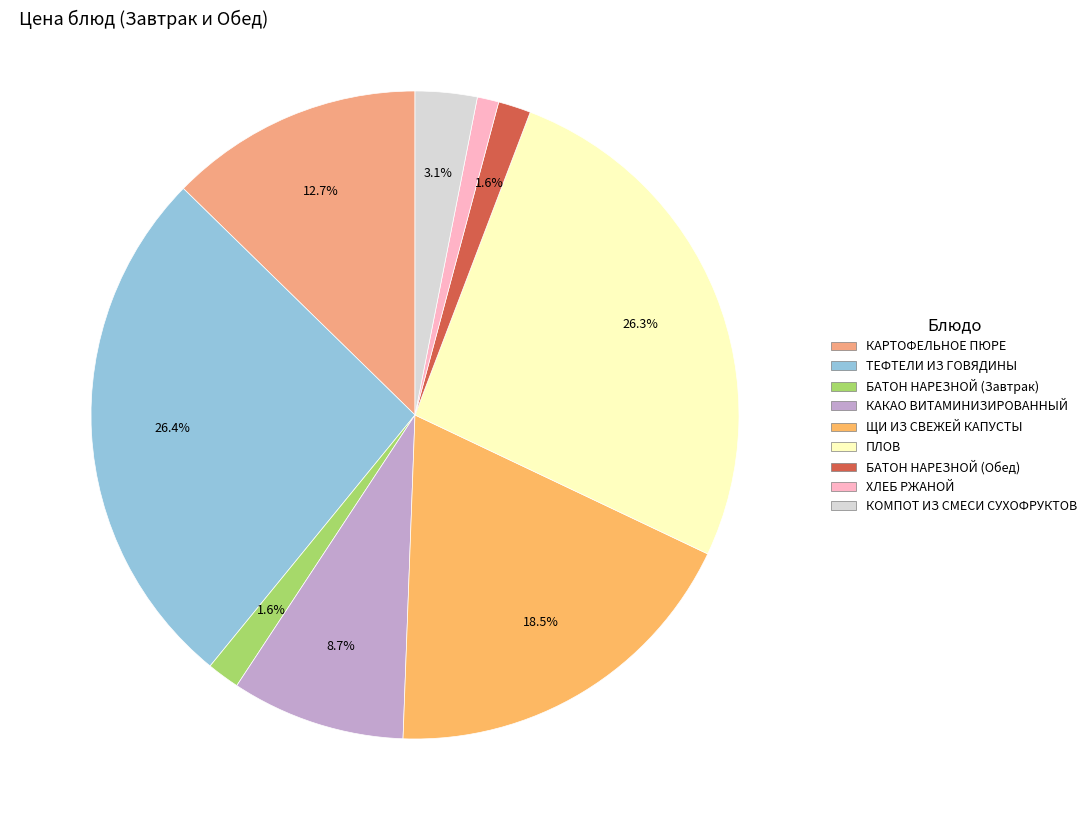

Does КАКАО ВИТАМИНИЗИРОВАННЫЙ account for over 50% of the chart?

No